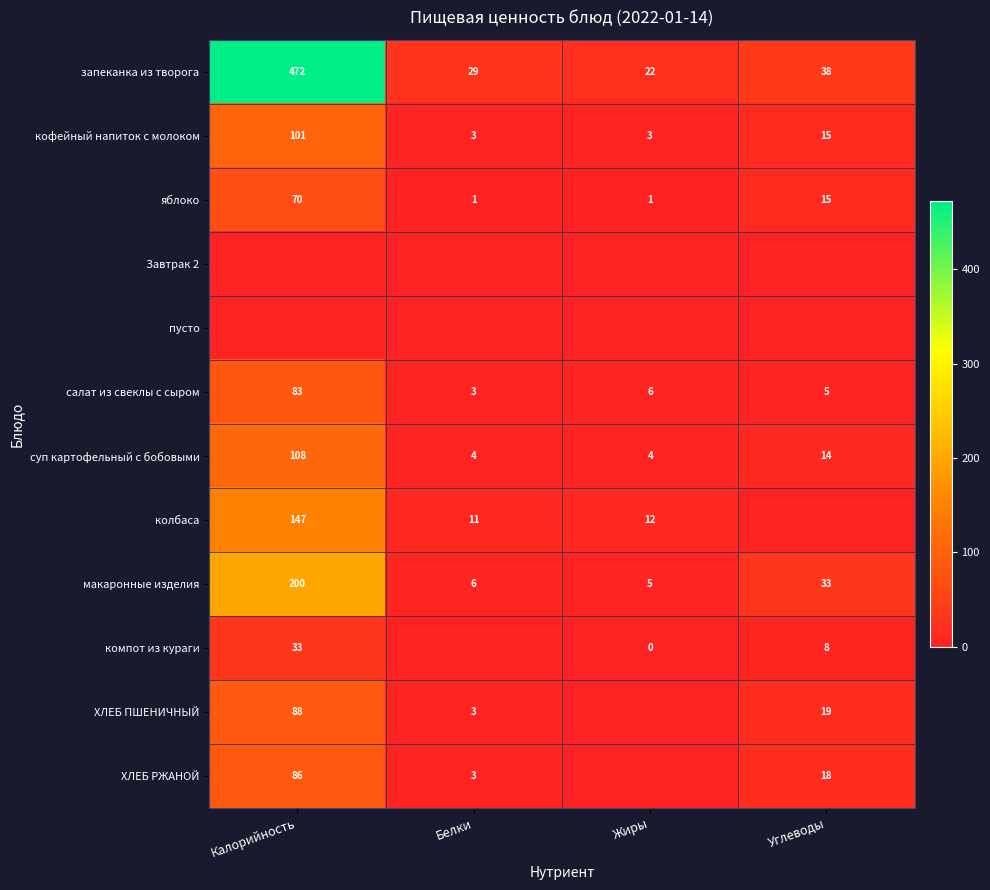

Is the value of суп картофельный с бобовыми at Углеводы greater than the value of ХЛЕБ ПШЕНИЧНЫЙ at Белки?

Yes